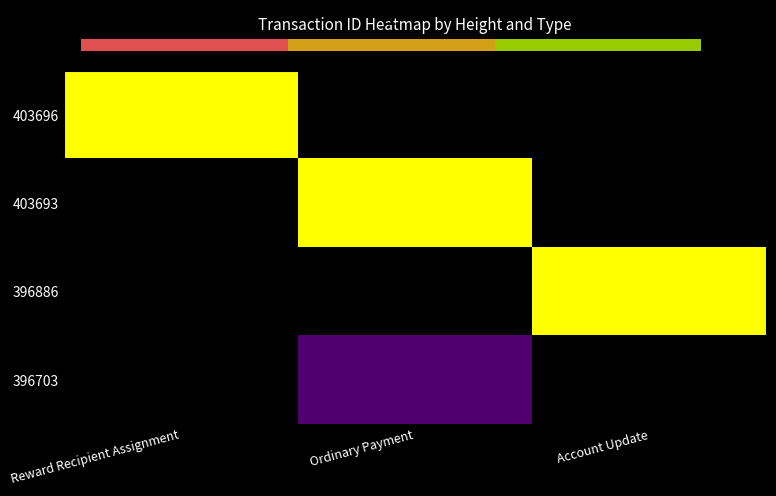

What is the total value across all series at Account Update?

1.0